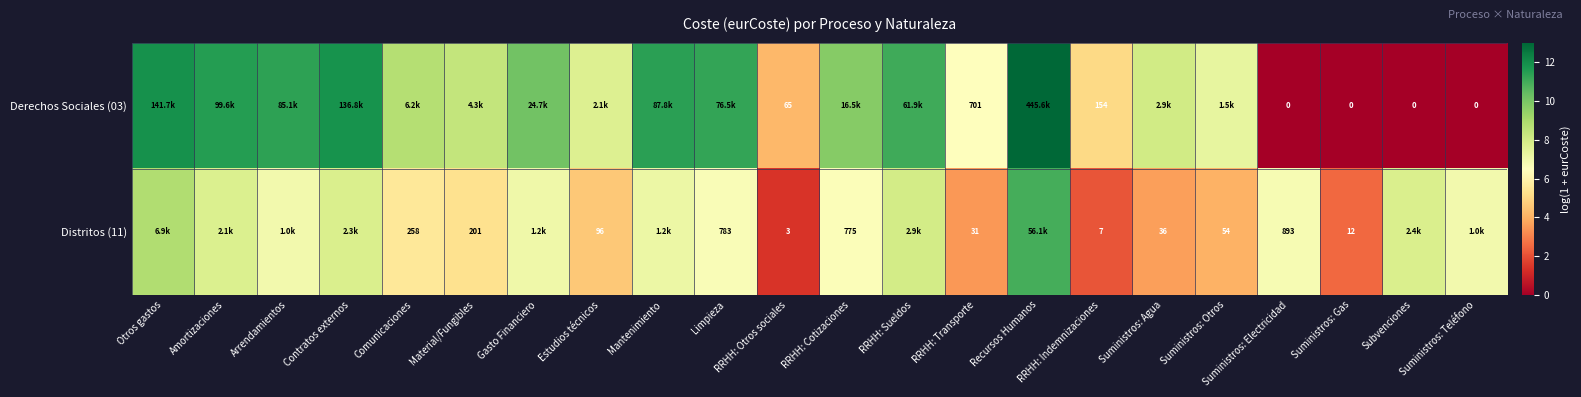

List the series in order of their peak value, highest first.

Derechos Sociales (03), Distritos (11)